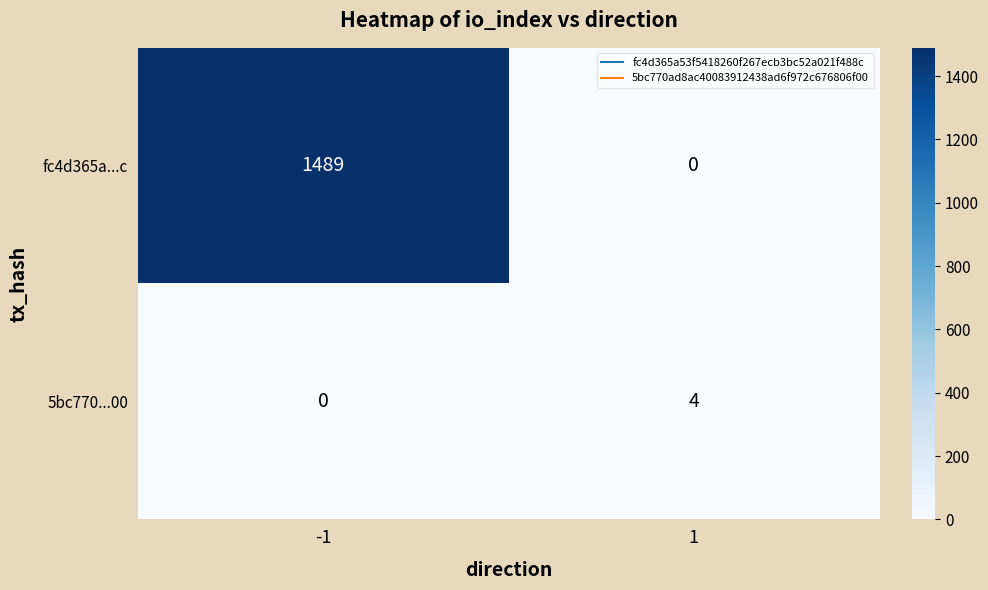

Count the number of categories in the chart.

2